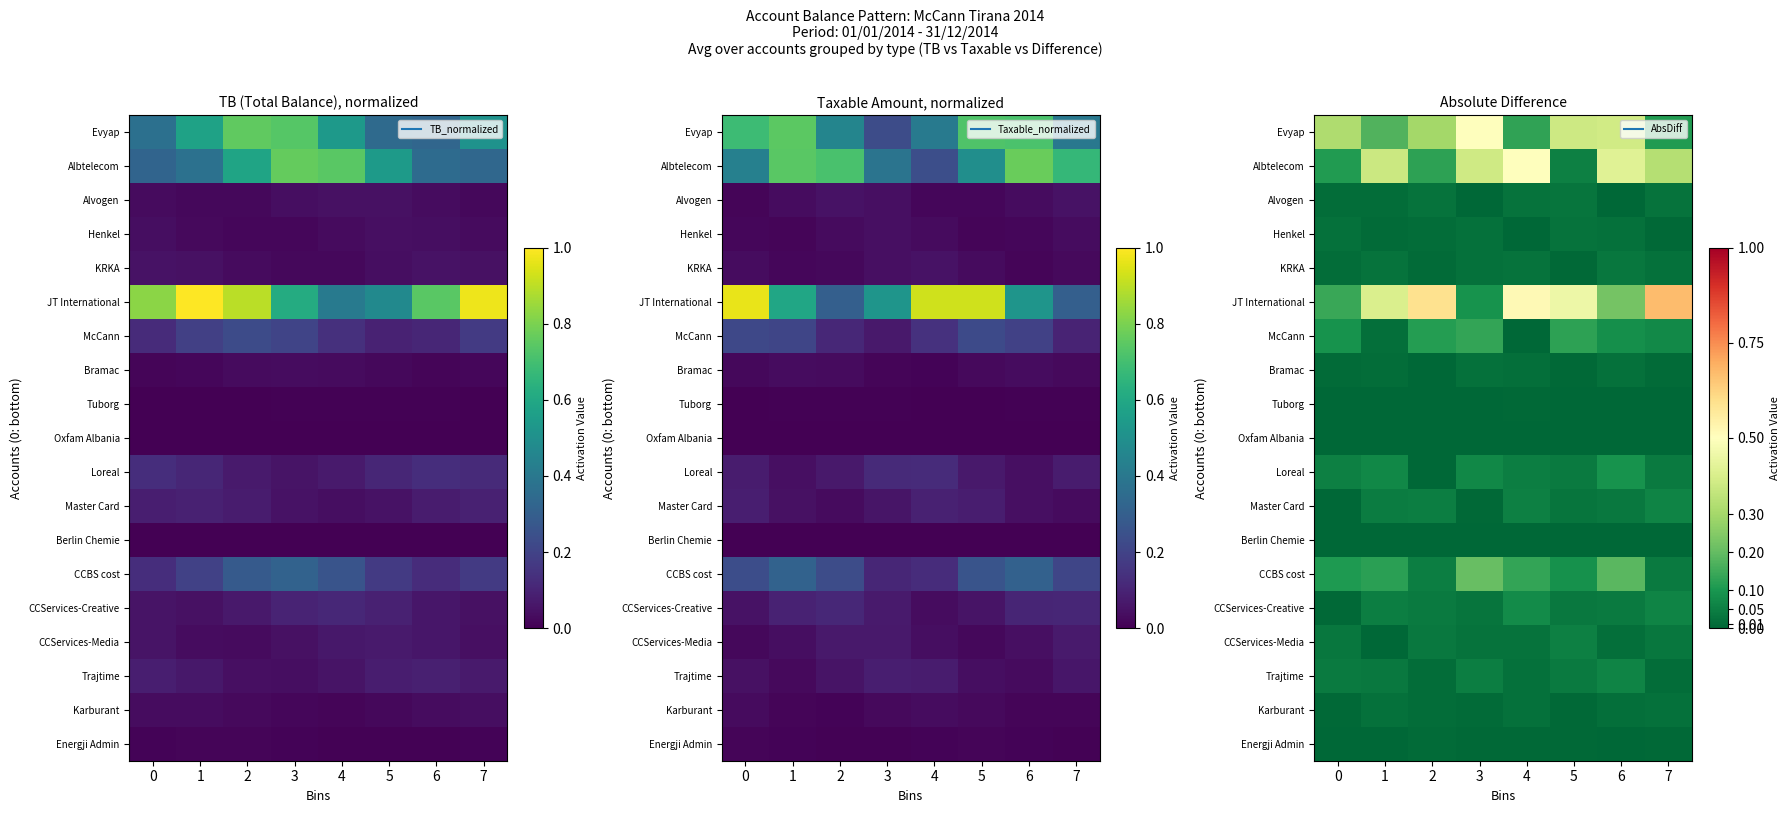

At which label is Albtelecom closest to 0?

5